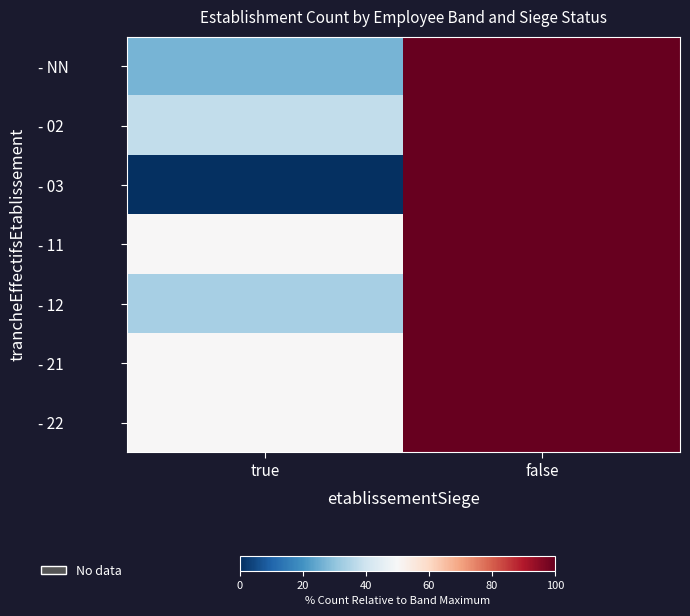

At true, list the series in order from smallest to largest.

- 03, - NN, - 12, - 02, - 11, - 21, - 22